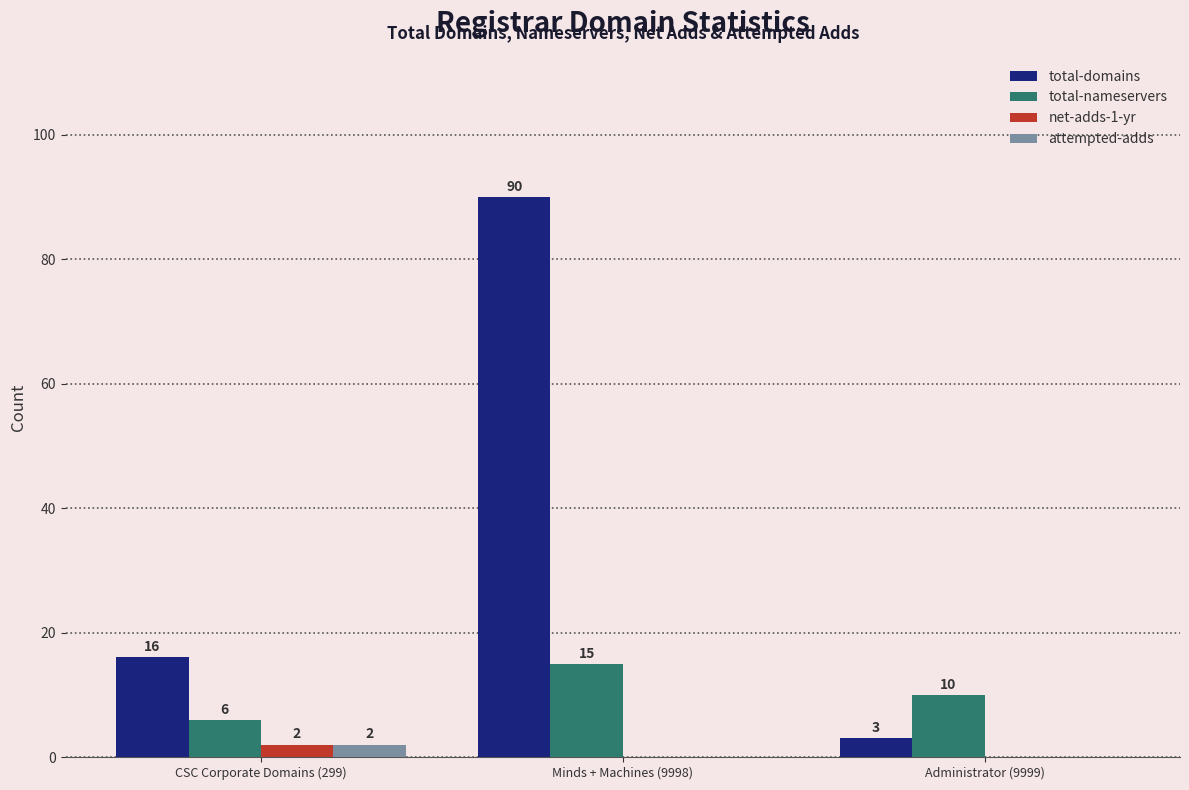

Is it true that attempted-adds equals 0 at Minds + Machines (9998)?

True